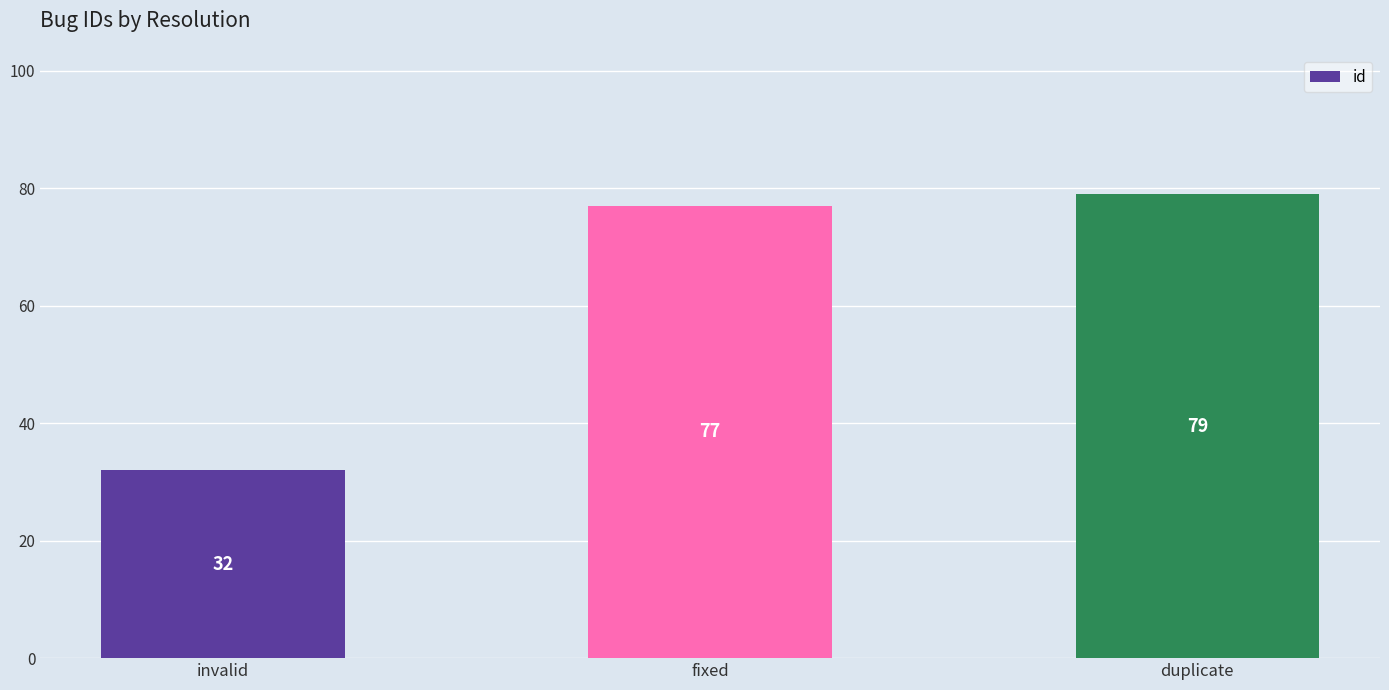

What position from the right is duplicate?

1